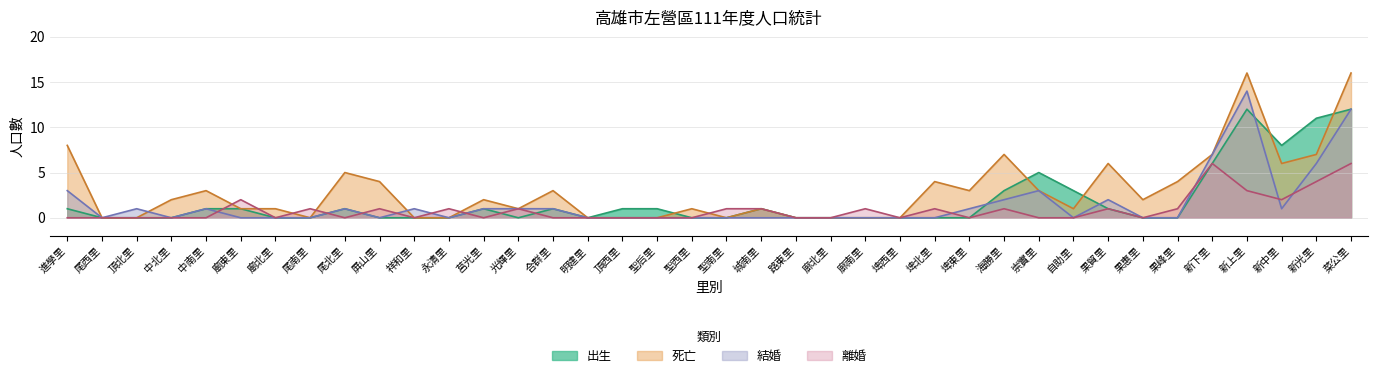

How many lines are shown in the chart?

4